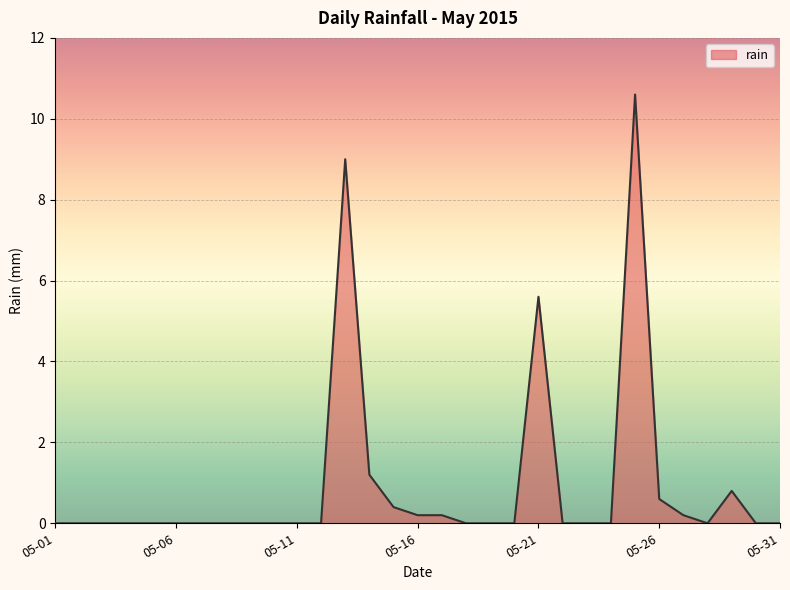

What is the greatest value displayed?

10.6